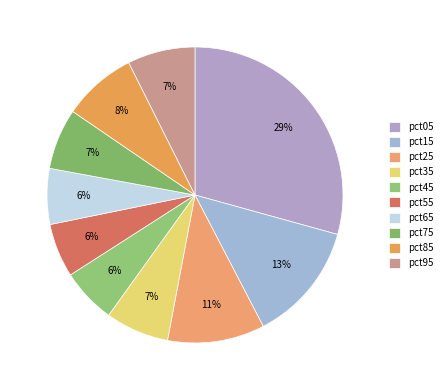

Is pct05 the majority of the pie?

No